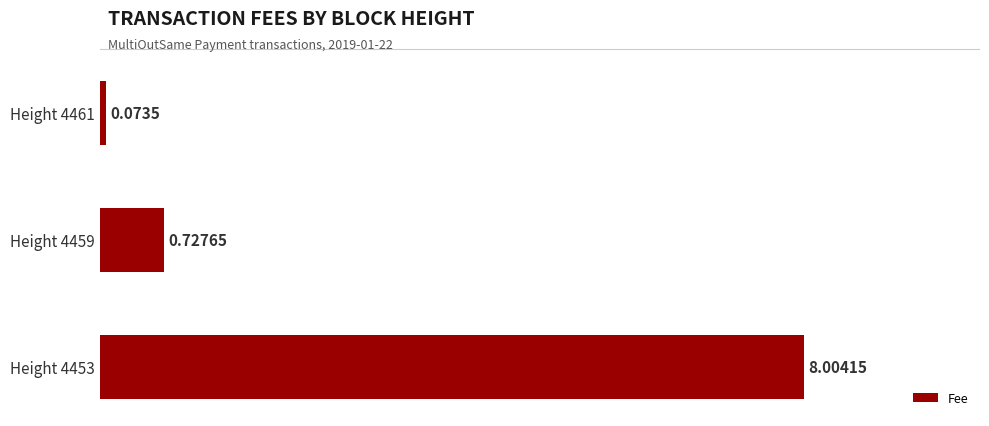

What is the maximum value shown in the chart?

8.0